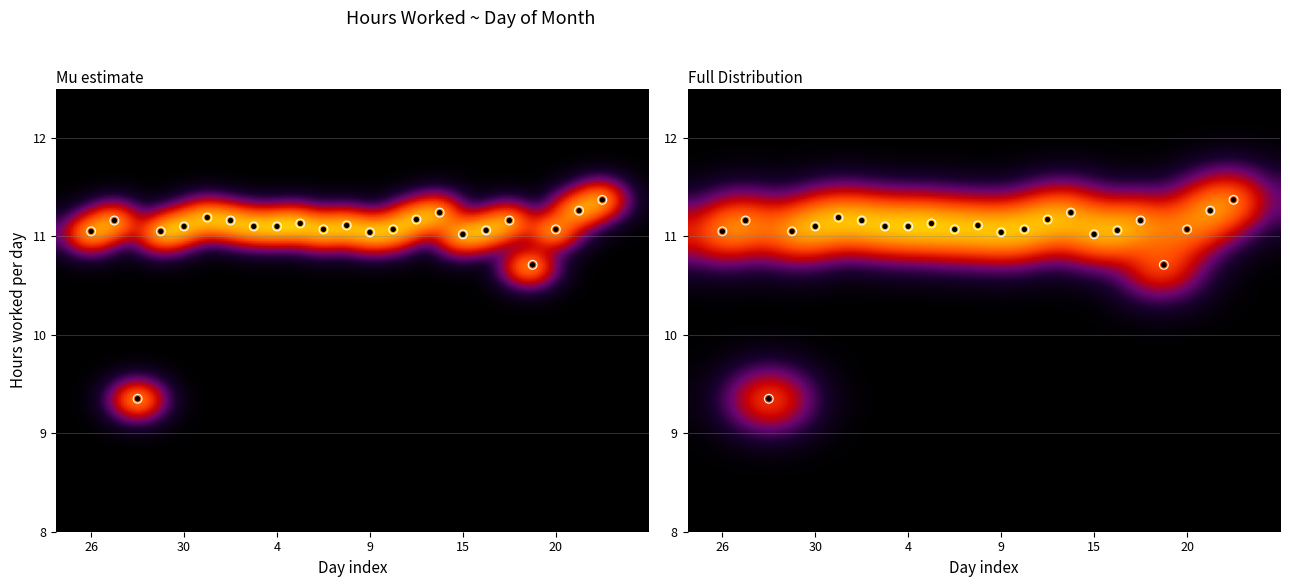

Rank the categories by value from highest to lowest.

22, 21, 14, 1, 13, 27, 2, 17, 6, 8, 30, 3, 4, 7, 10, 20, 16, 26, 29, 9, 15, 18, 28